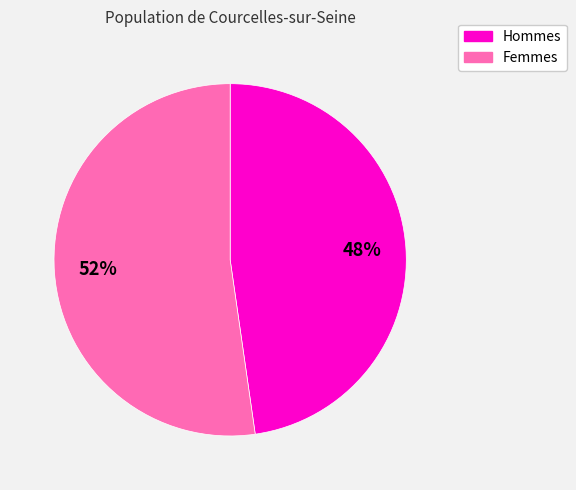

Is there any slice that represents more than half of the pie?

Yes